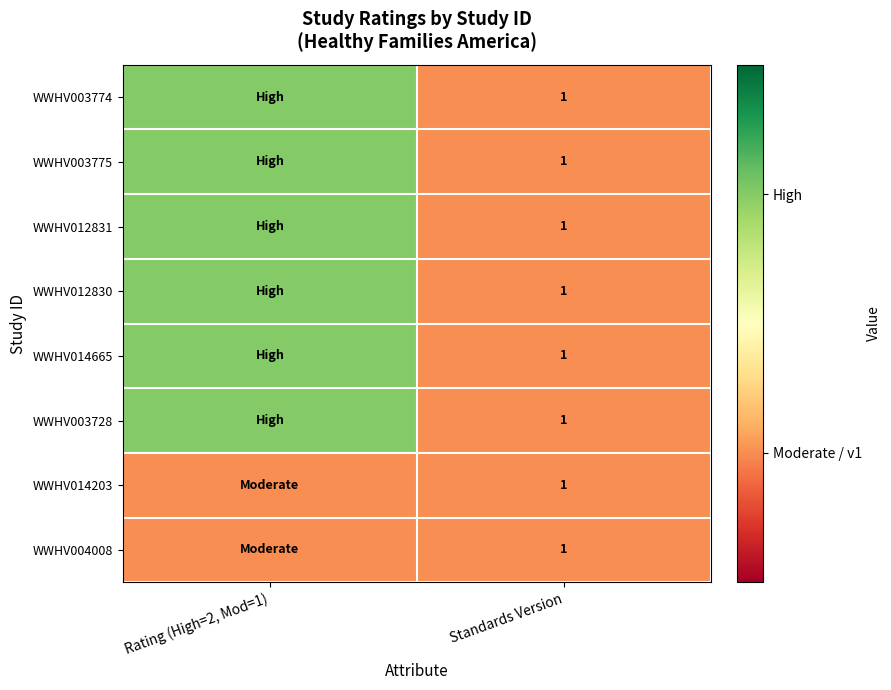

The WWHV014203 series shows 1 at Standards Version. True or false?

True